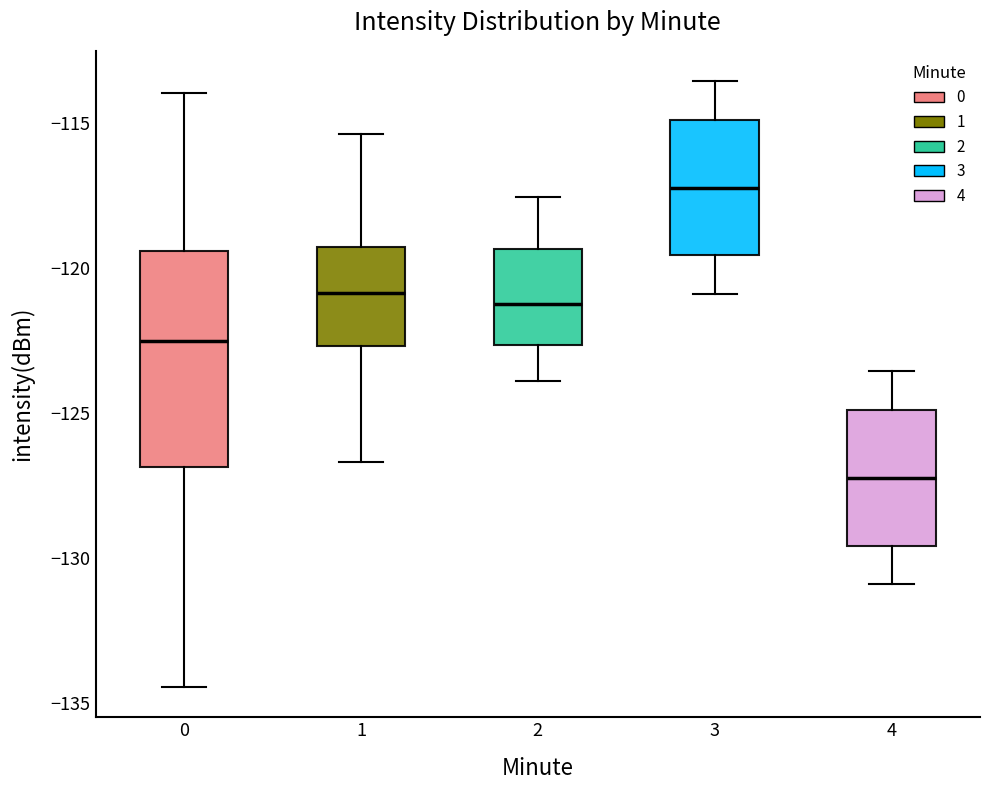

Reading left to right, read every box against the y-axis: the position of its median line, the range the box covers, and the ends of its whiskers. The values are not printed on the chart, so give them approximately, as read against the axis.

0: median -122.5, box -127.0 to -119.5, whiskers -134.5 to -114.0
1: median -121.0, box -122.5 to -119.5, whiskers -126.5 to -115.5
2: median -121.0, box -122.5 to -119.5, whiskers -124.0 to -117.5
3: median -117.0, box -119.5 to -115.0, whiskers -121.0 to -113.5
4: median -127.0, box -129.5 to -125.0, whiskers -131.0 to -123.5